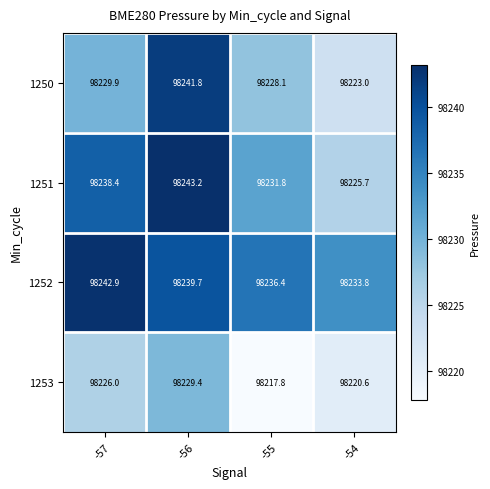

What is the total value across all series at -57?

392937.2